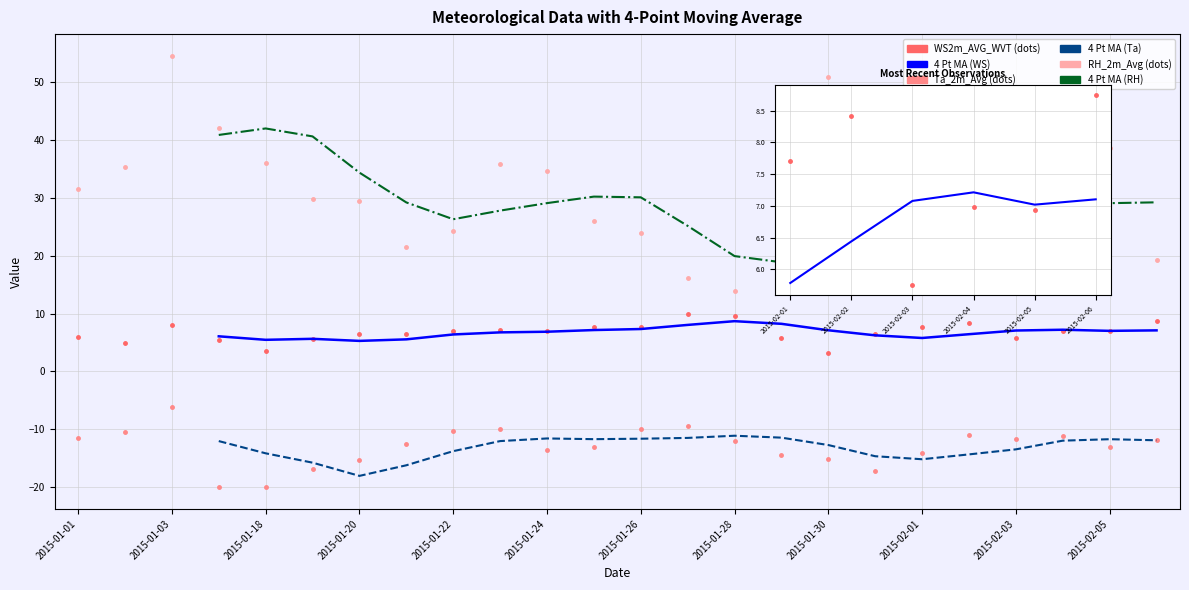

List the series in order of their overall mean, lowest first.

Ta_2m_Avg, WS2m_AVG_WVT, RH_2m_Avg